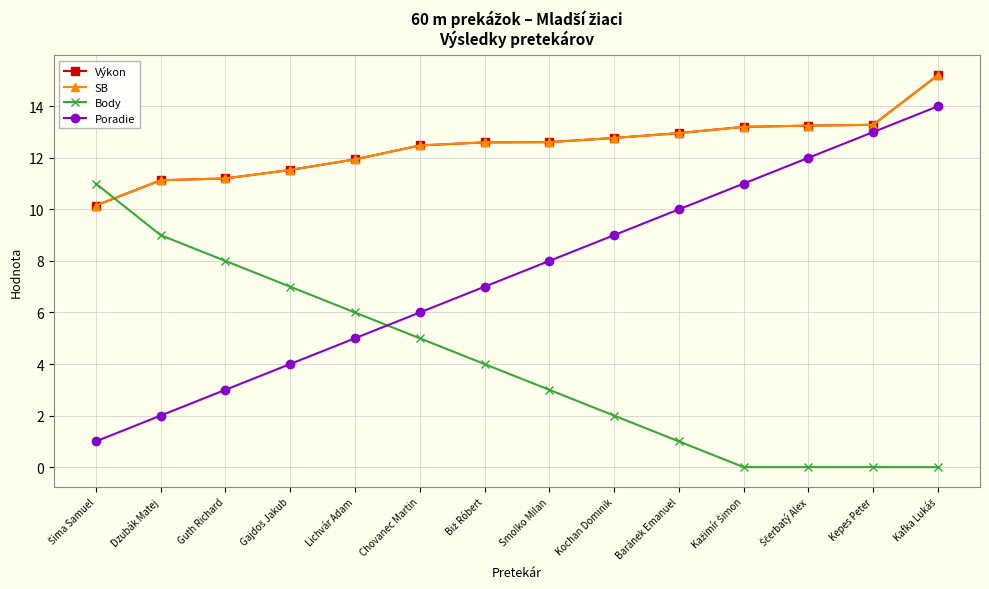

Does the chart have visible grid lines?

Yes